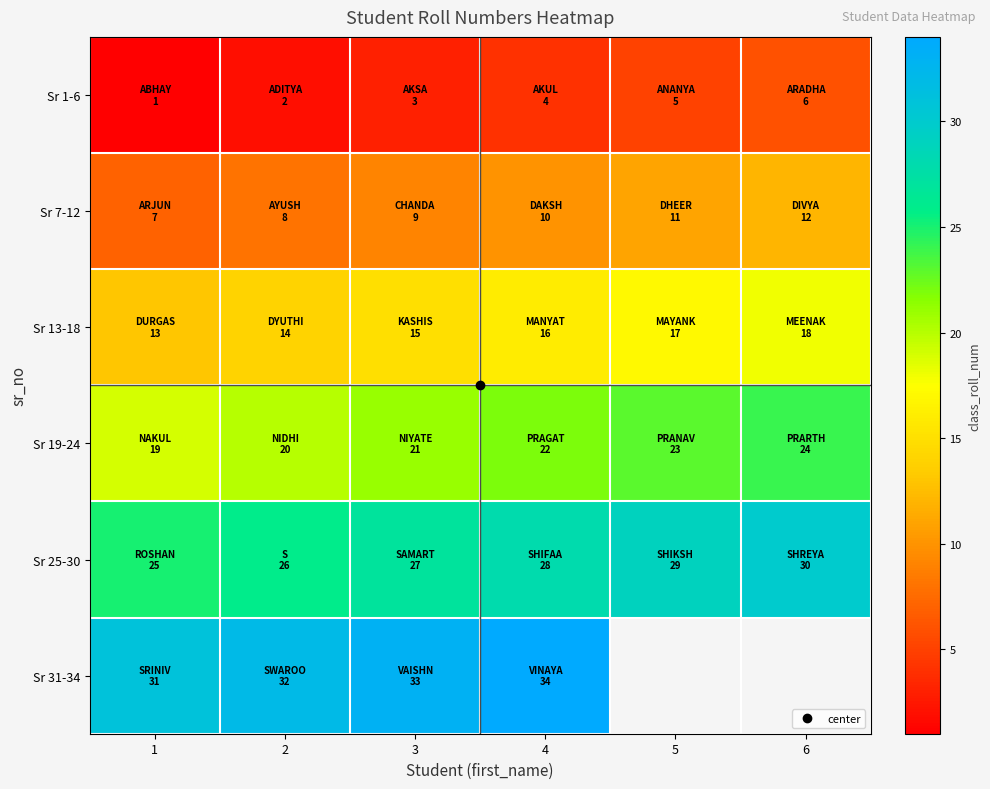

Rank the series by their average value, from highest to lowest.

Sr 25-30, Sr 31-34, Sr 19-24, Sr 13-18, Sr 7-12, Sr 1-6